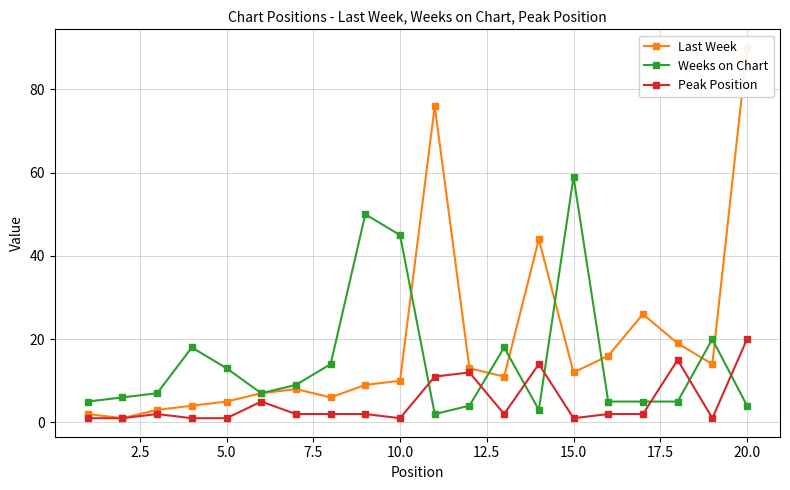

The Peak Position series shows 20 at 20.0. True or false?

True